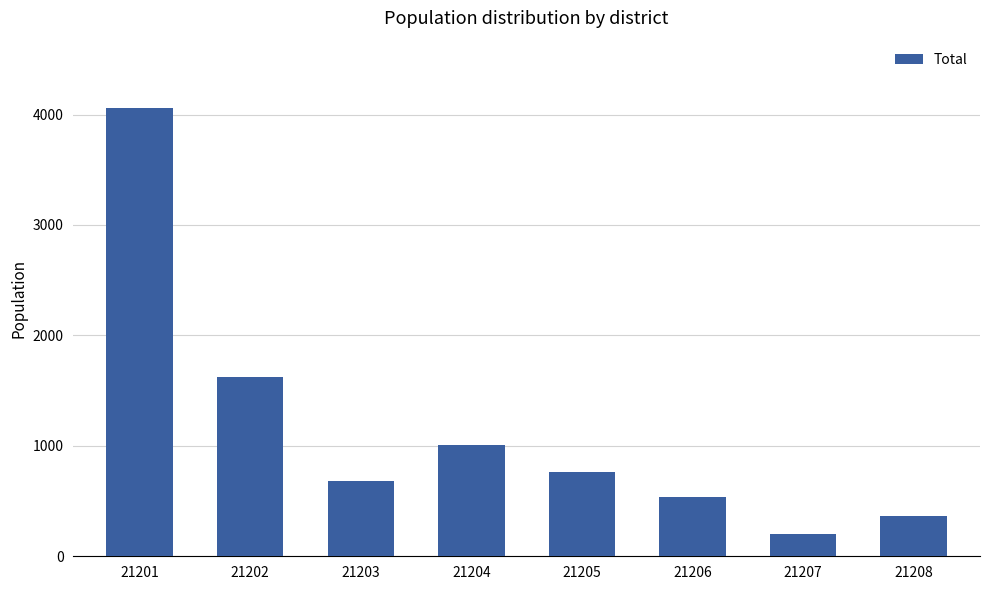

How many bars are there in total?

8